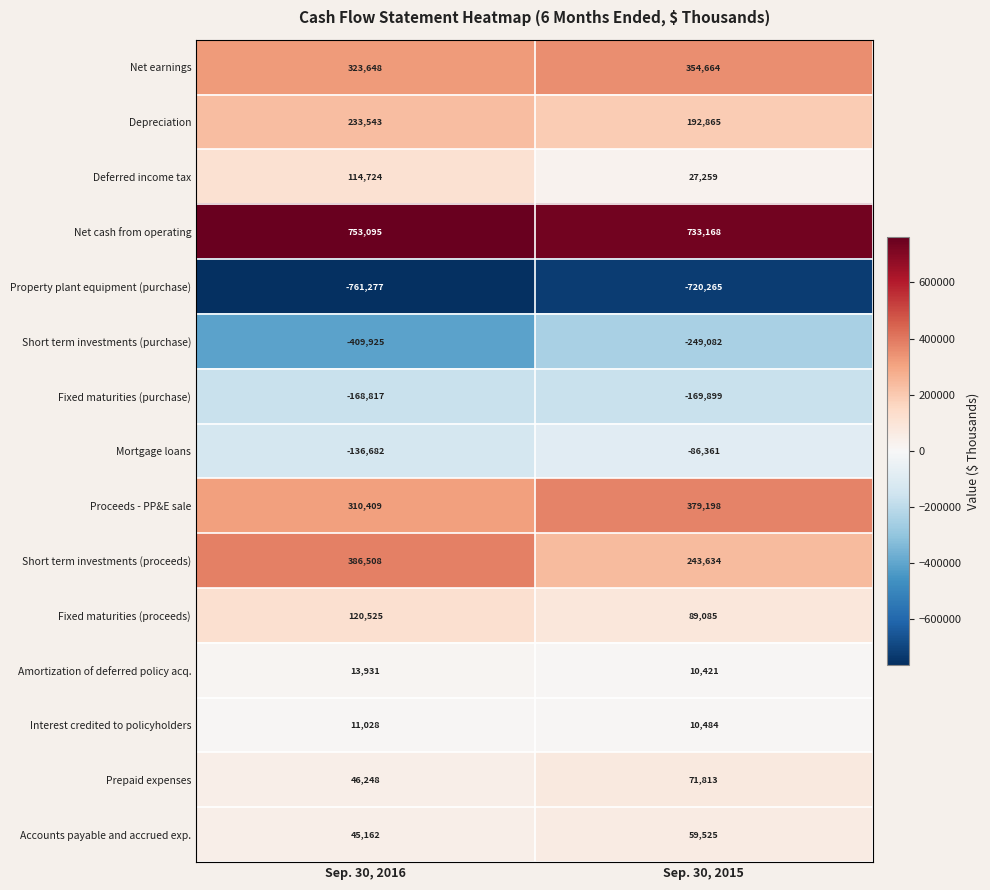

What is the difference between the highest and lowest values at Sep. 30, 2016?

1514372